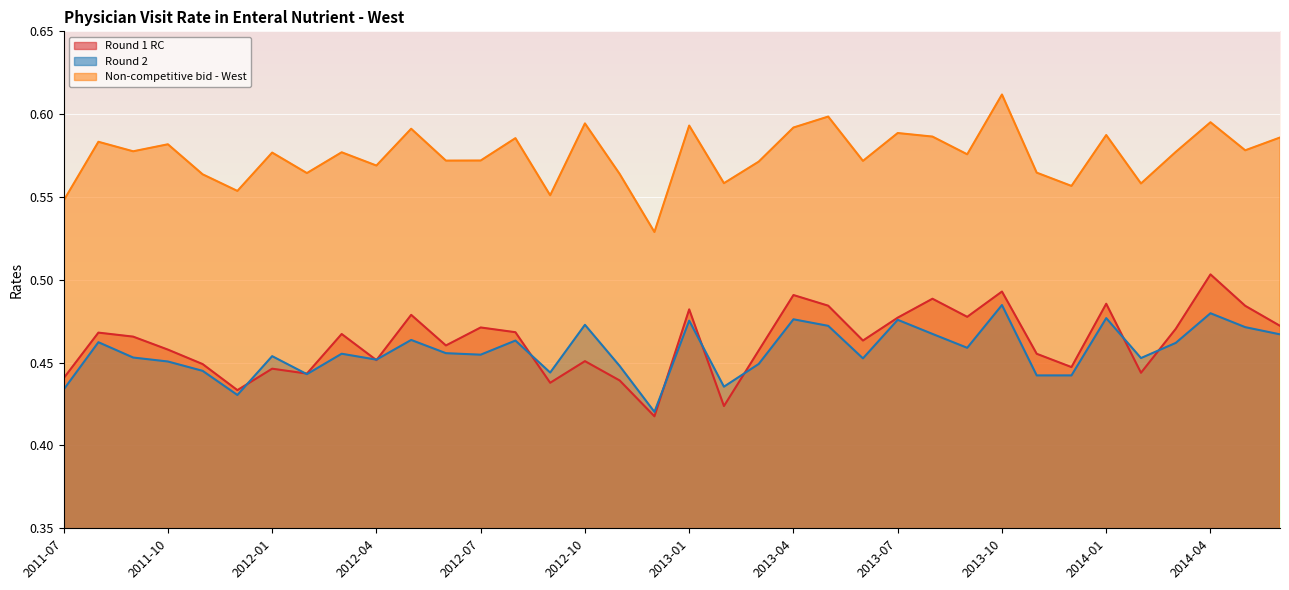

Which category has the lowest value in the Round 2 series?

2012-12